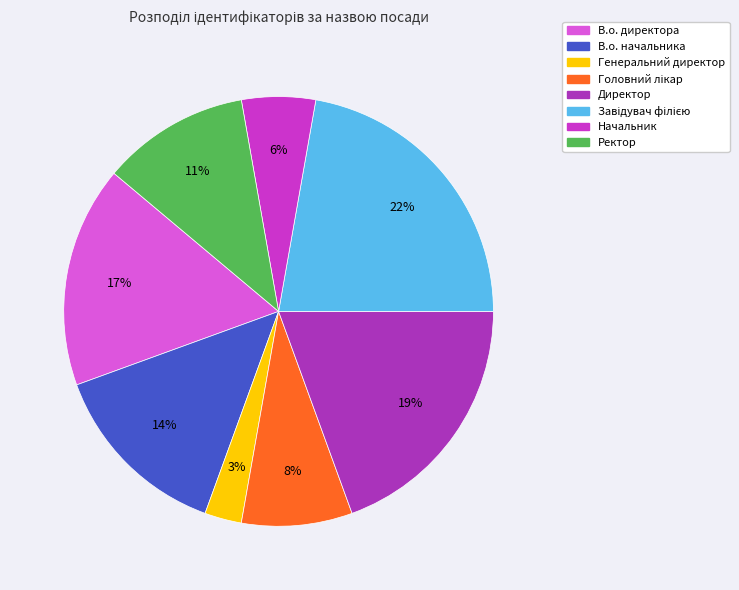

How much of the chart is everything except Начальник?

94.4%